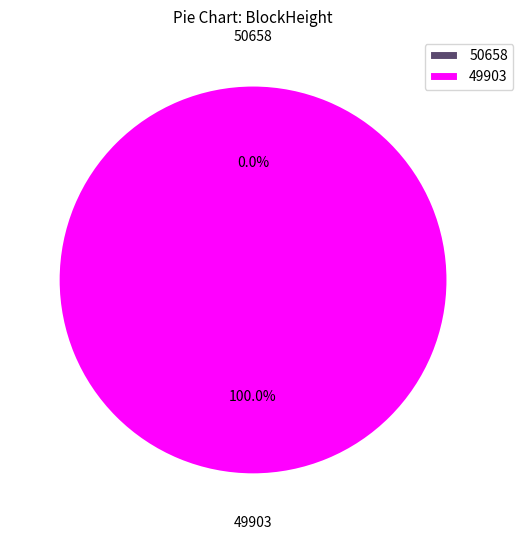

Is it true that 50658 is 0% of the pie?

True